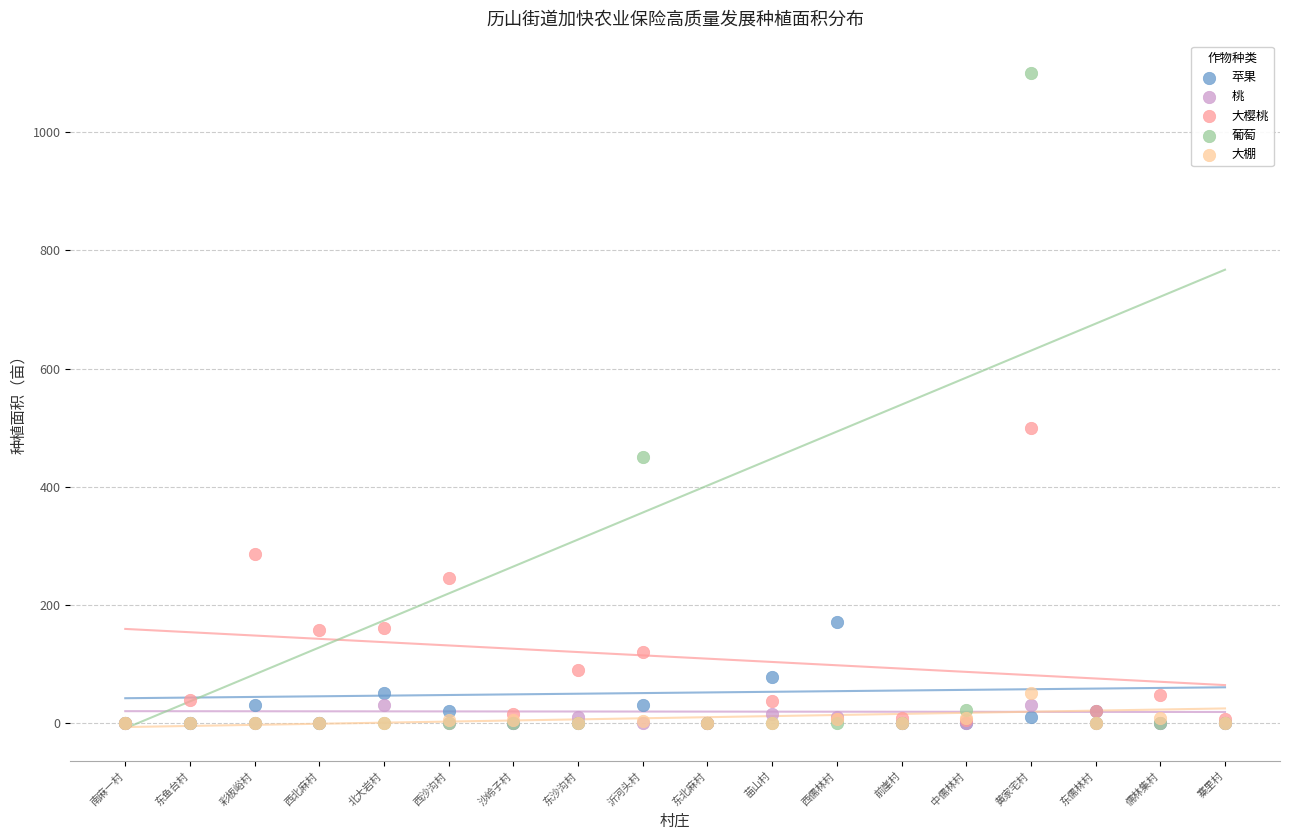

Which series contains the highest Y value?

葡萄